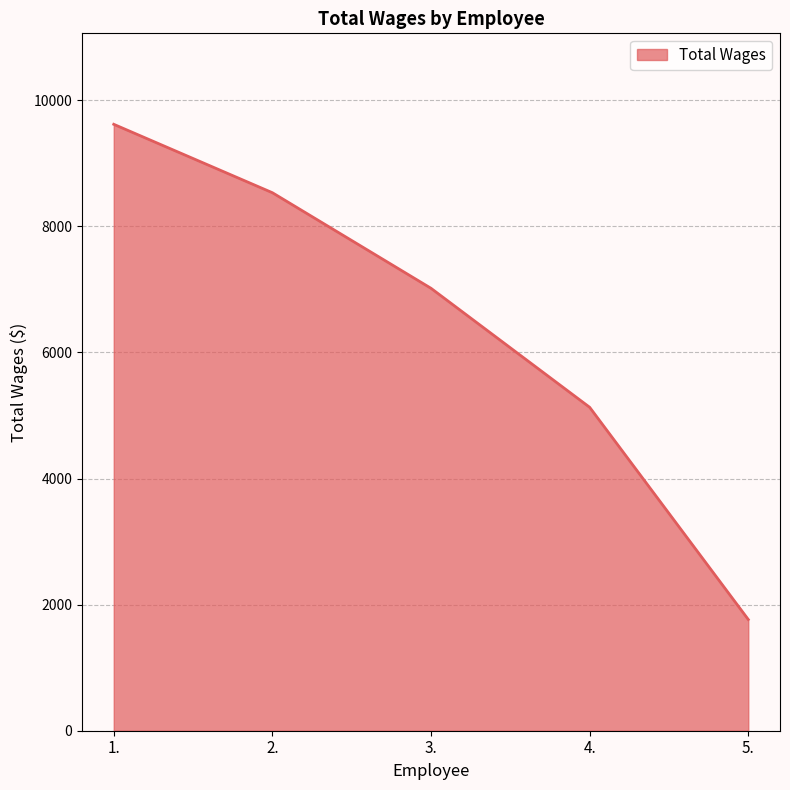

The value at 1. is 6645. True or false?

False